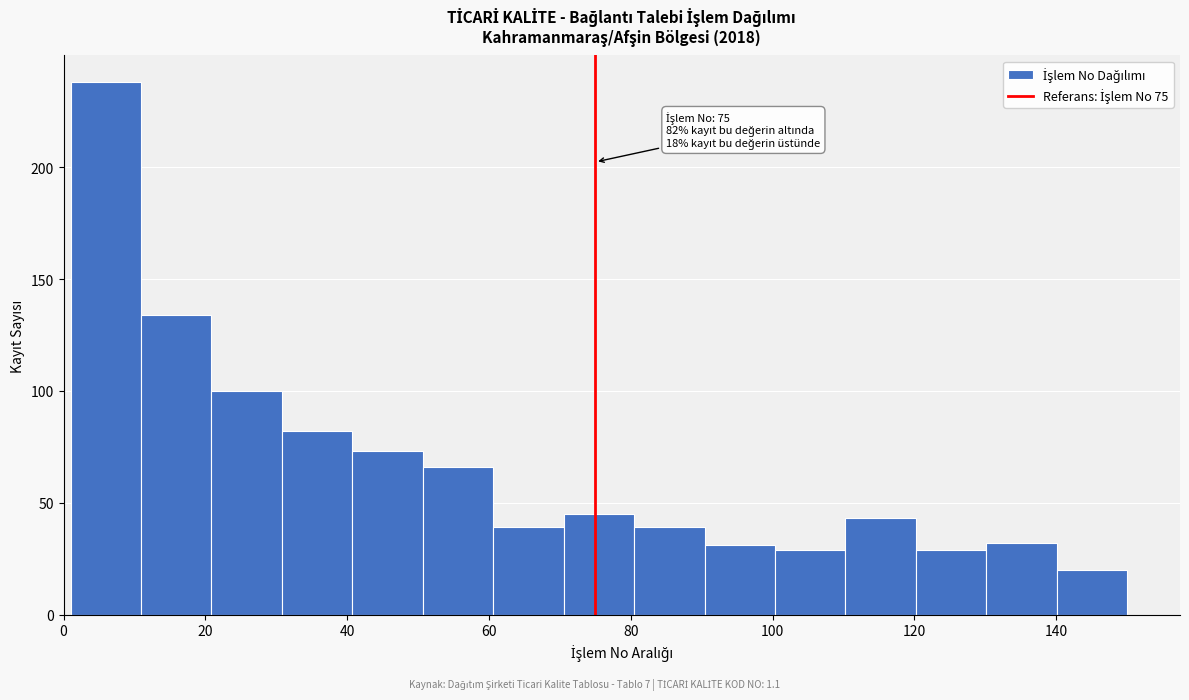

Which range on the x-axis has the tallest bar?

2 to 10